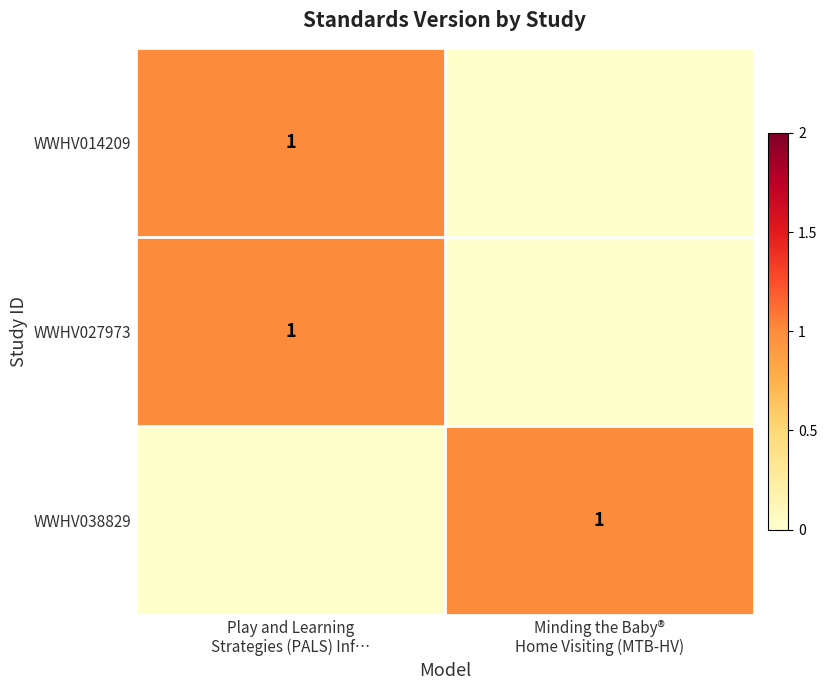

What is the sum of the WWHV038829 values at Play and Learning Strategies (PALS) Inf… and Minding the Baby® Home Visiting (MTB-HV)?

1